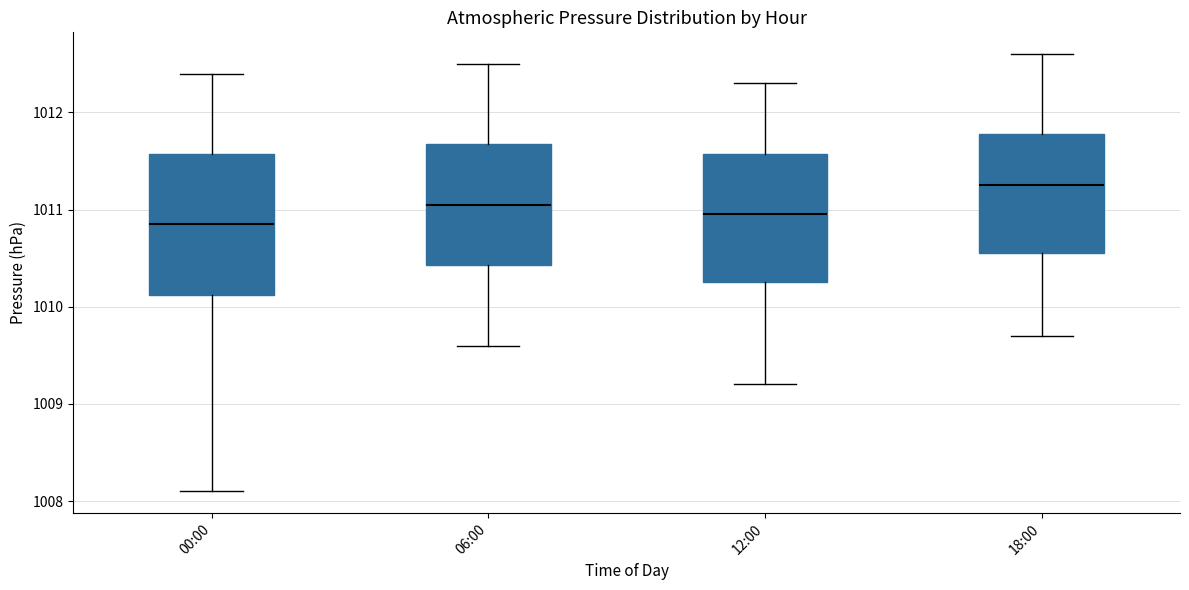

Reading left to right, read every box against the y-axis: the position of its median line, the range the box covers, and the ends of its whiskers. The values are not printed on the chart, so give them approximately, as read against the axis.

00:00: median 1010.9, box 1010.1 to 1011.6, whiskers 1008.1 to 1012.4
06:00: median 1011.1, box 1010.4 to 1011.7, whiskers 1009.6 to 1012.5
12:00: median 1011.0, box 1010.3 to 1011.6, whiskers 1009.2 to 1012.3
18:00: median 1011.3, box 1010.6 to 1011.8, whiskers 1009.7 to 1012.6